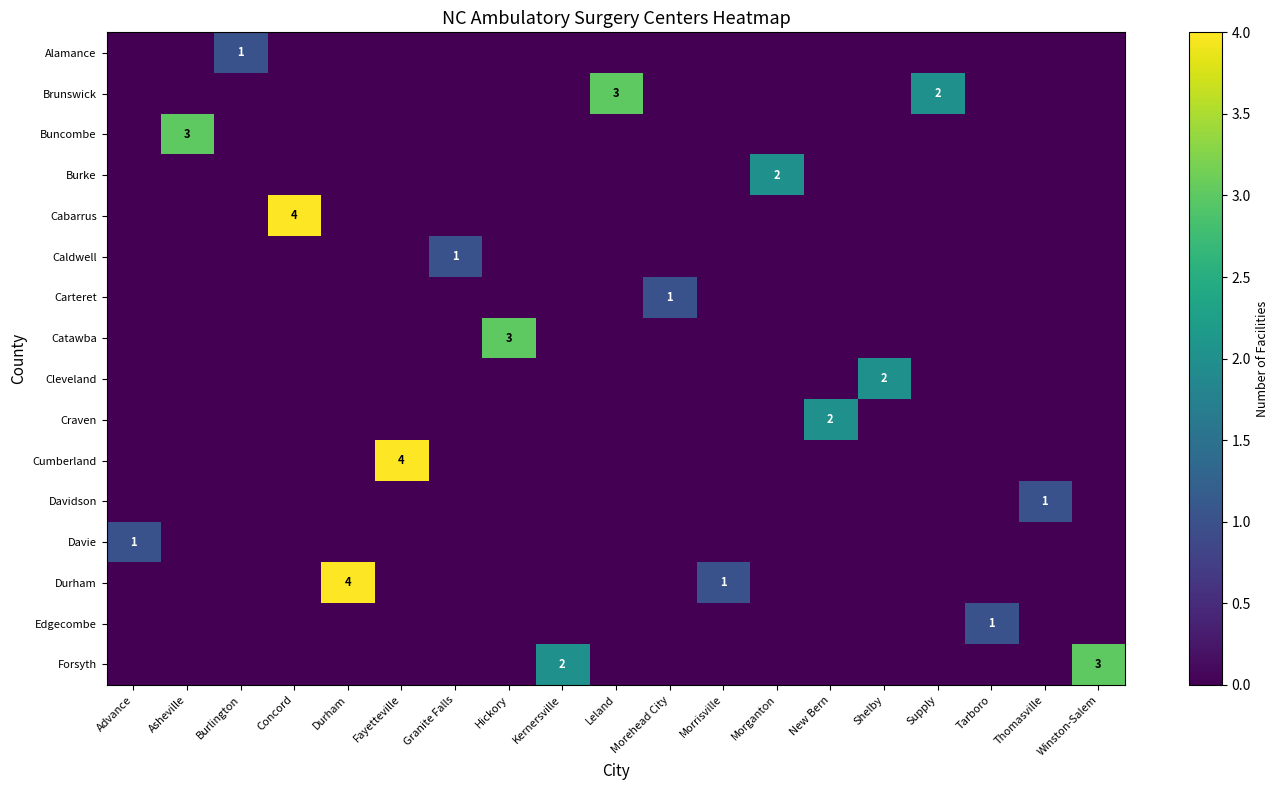

The Brunswick series shows 1 at Supply. True or false?

False